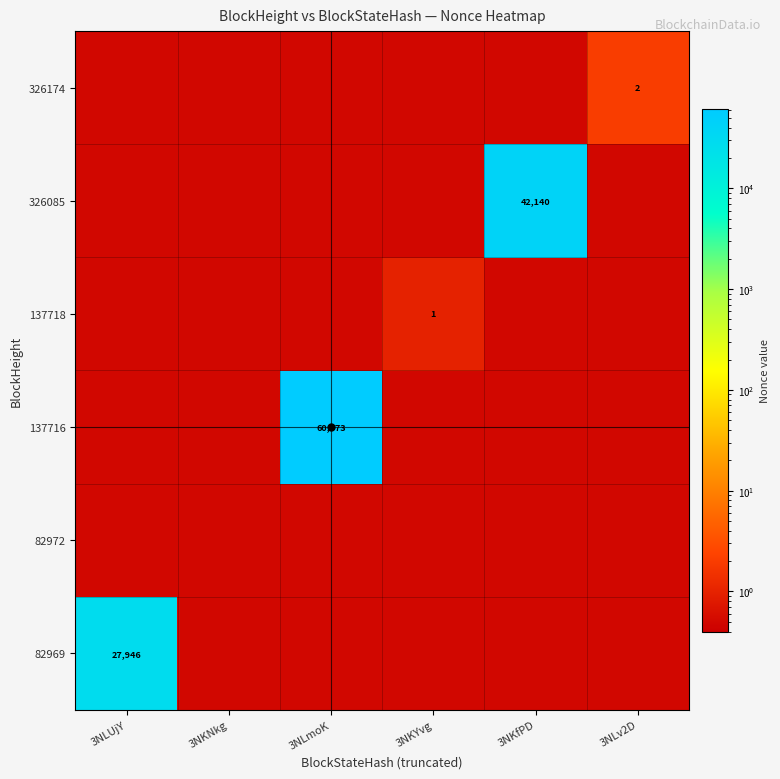

Is it true that 326085 equals 25567.1 at 3NKfPD?

False